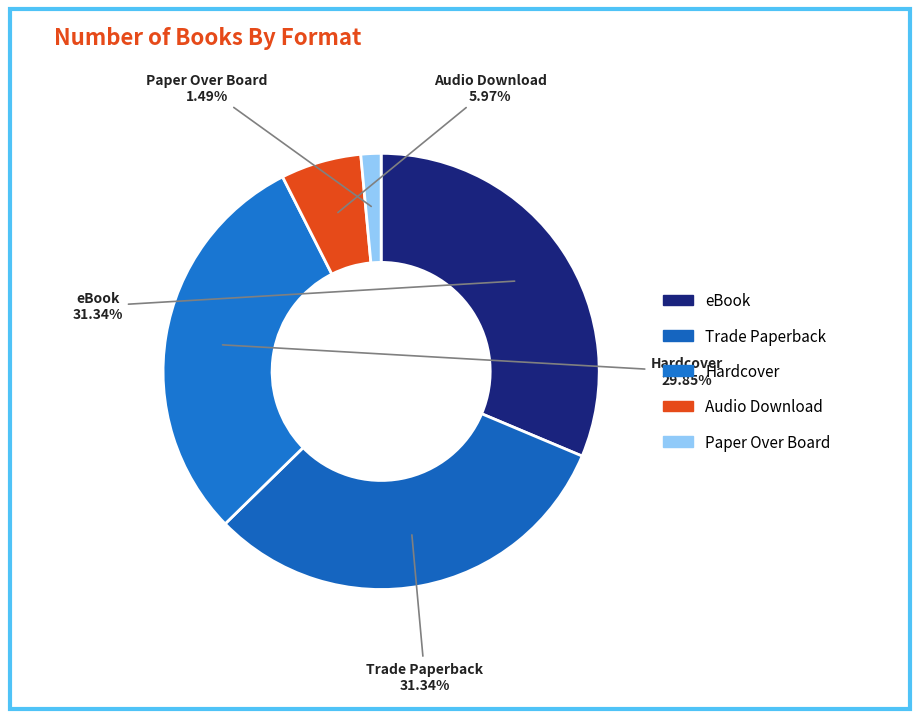

How many slices are in this pie chart?

5